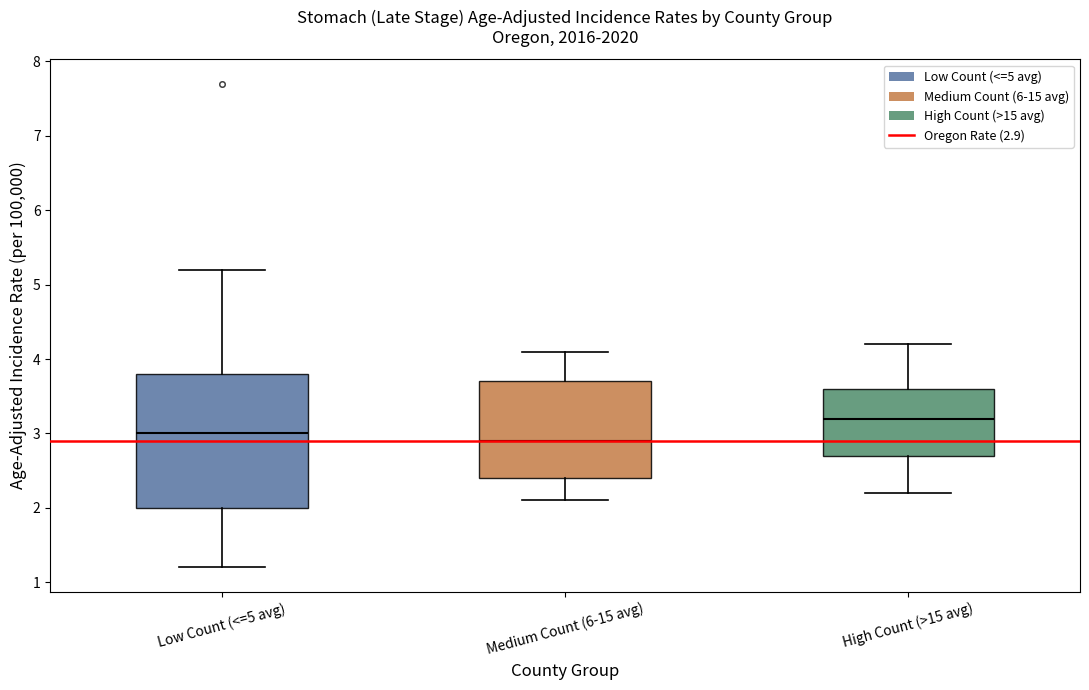

Reading left to right, read every box against the y-axis: the position of its median line, the range the box covers, and the ends of its whiskers. The values are not printed on the chart, so give them approximately, as read against the axis.

Low Count (<=5 avg): median 3.0, box 2.0 to 3.8, whiskers 1.2 to 5.2
Medium Count (6-15 avg): median 2.9, box 2.4 to 3.7, whiskers 2.1 to 4.1
High Count (>15 avg): median 3.2, box 2.7 to 3.6, whiskers 2.2 to 4.2